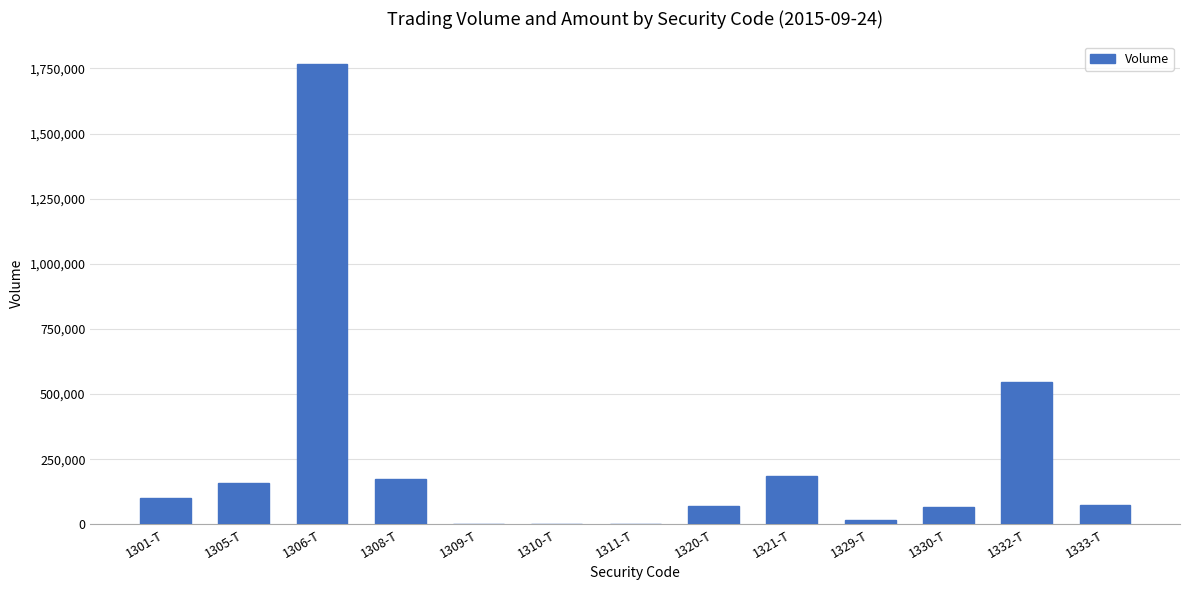

At which label is the value closest to 882820?

1332-T